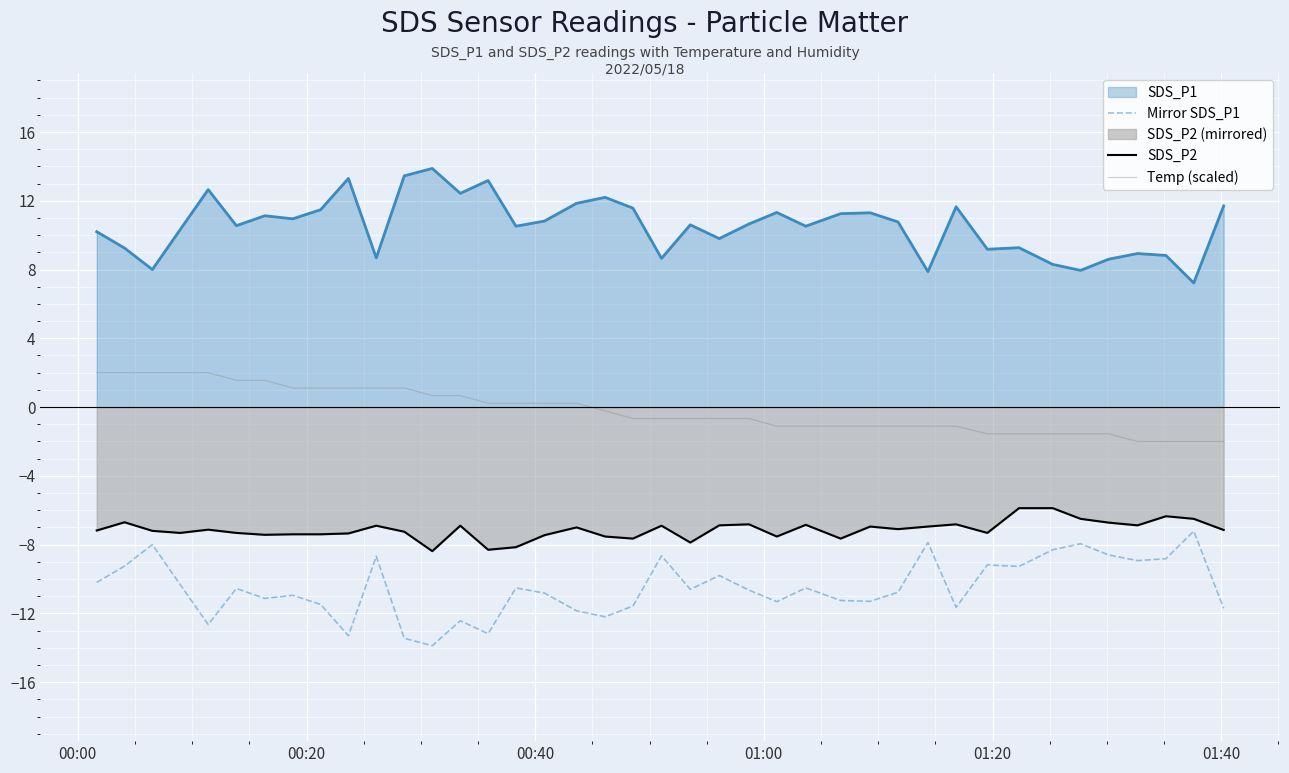

What is the minimum value shown in the chart?

-13.9